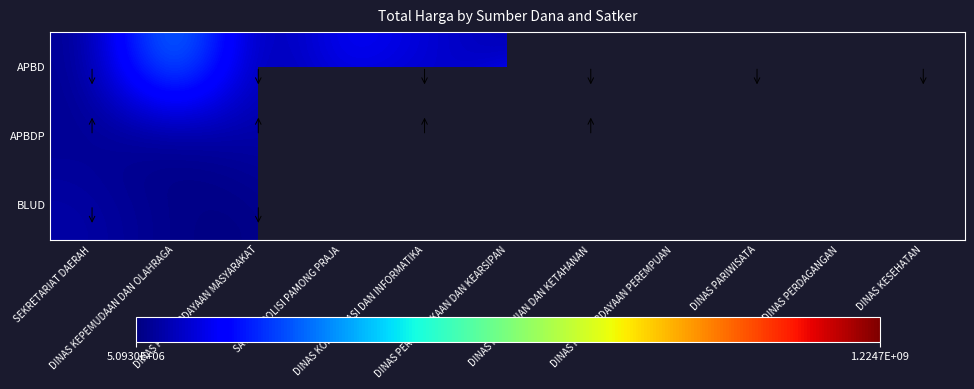

Rank the series at DINAS PEMBERDAYAAN MASYARAKAT from highest to lowest value.

APBDP, APBD, BLUD